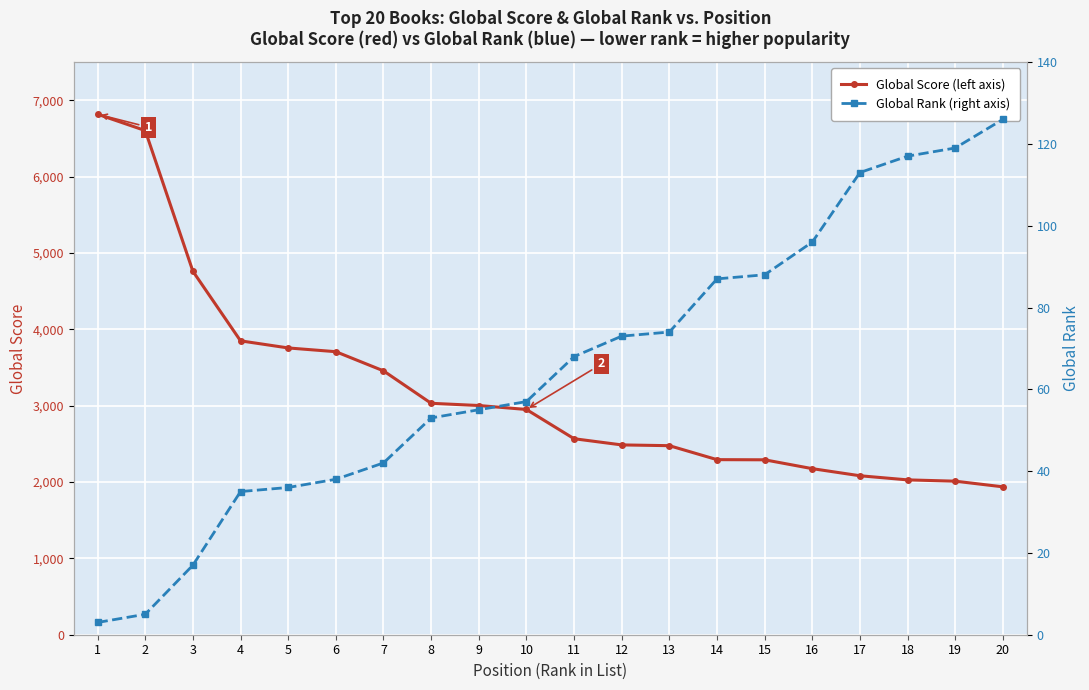

What is the value of the Global Score (left axis) point at the 14th from the left?

2293